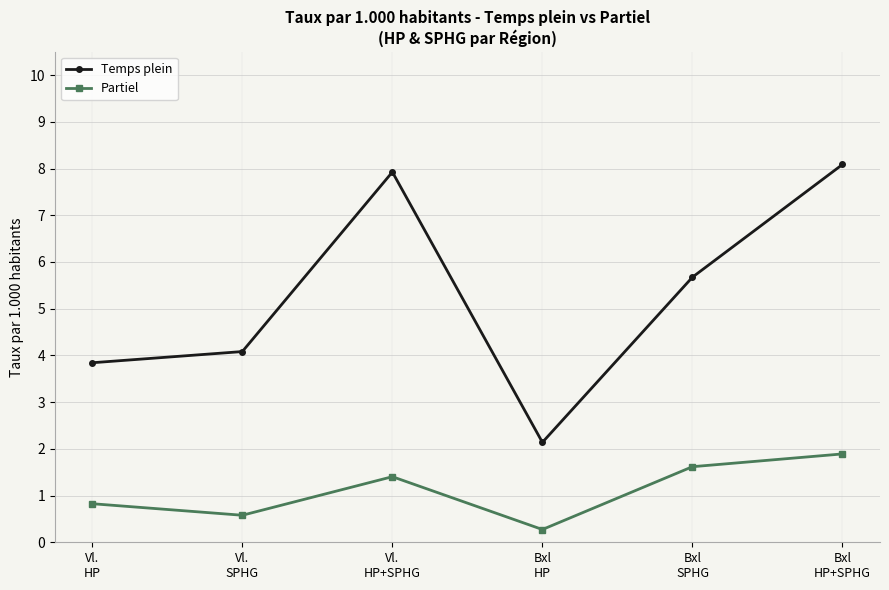

Between Vl.
HP and Bxl
HP+SPHG, which series saw the biggest shift?

Temps plein